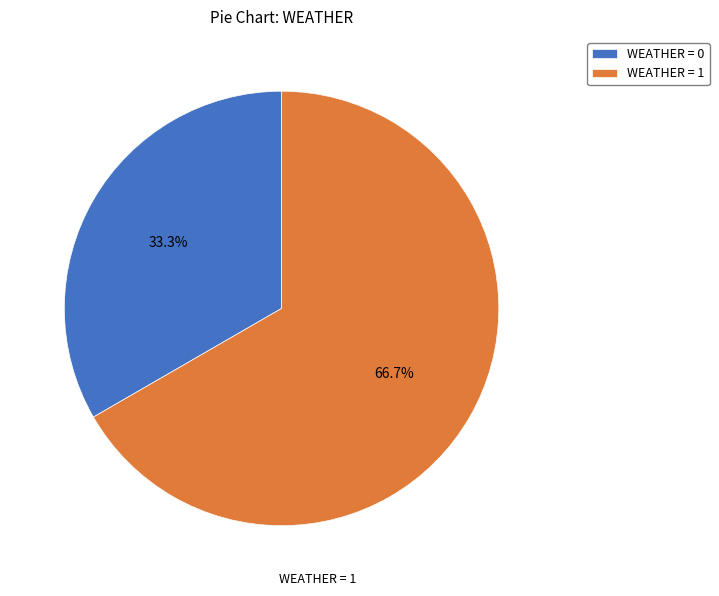

How many slices are in this pie chart?

2